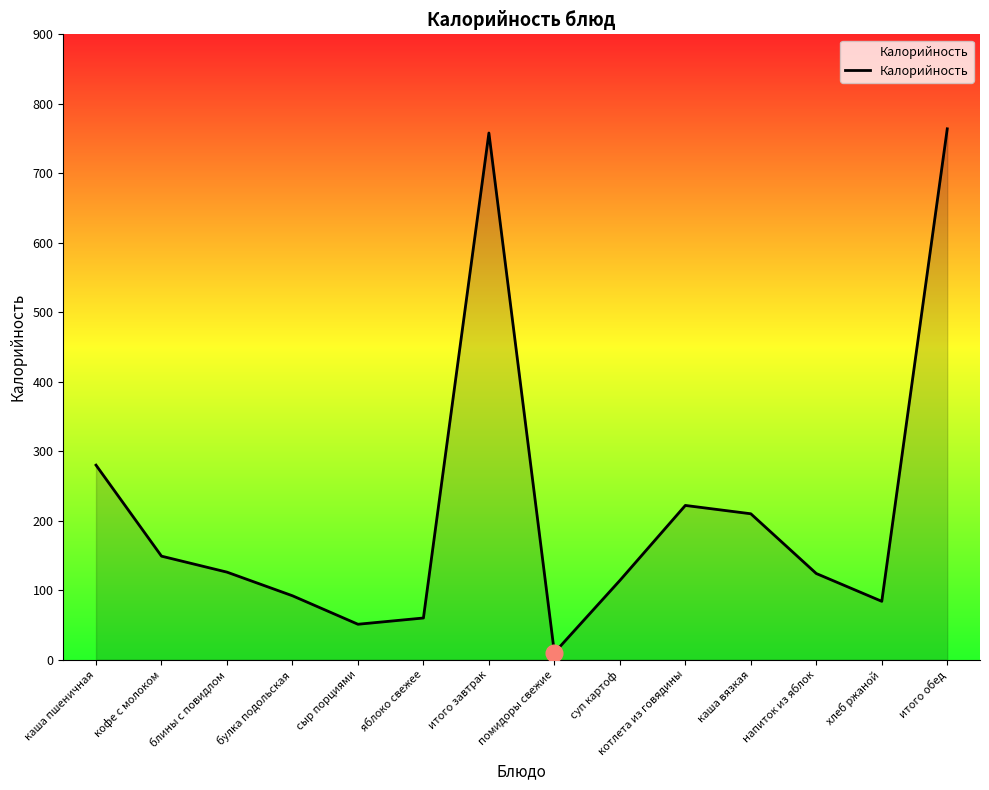

What is the greatest value displayed?

764